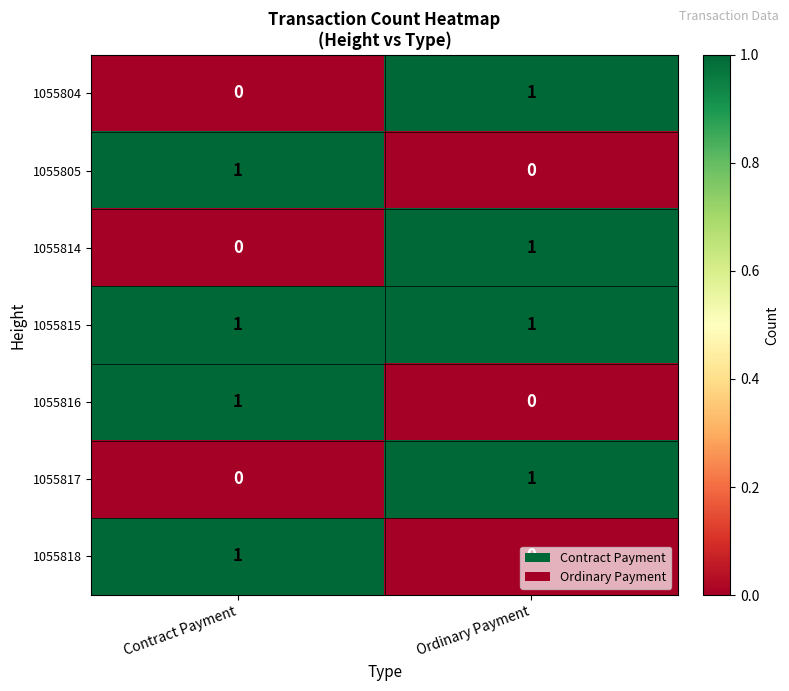

Which category has the highest value in the 1055805 series?

Contract Payment